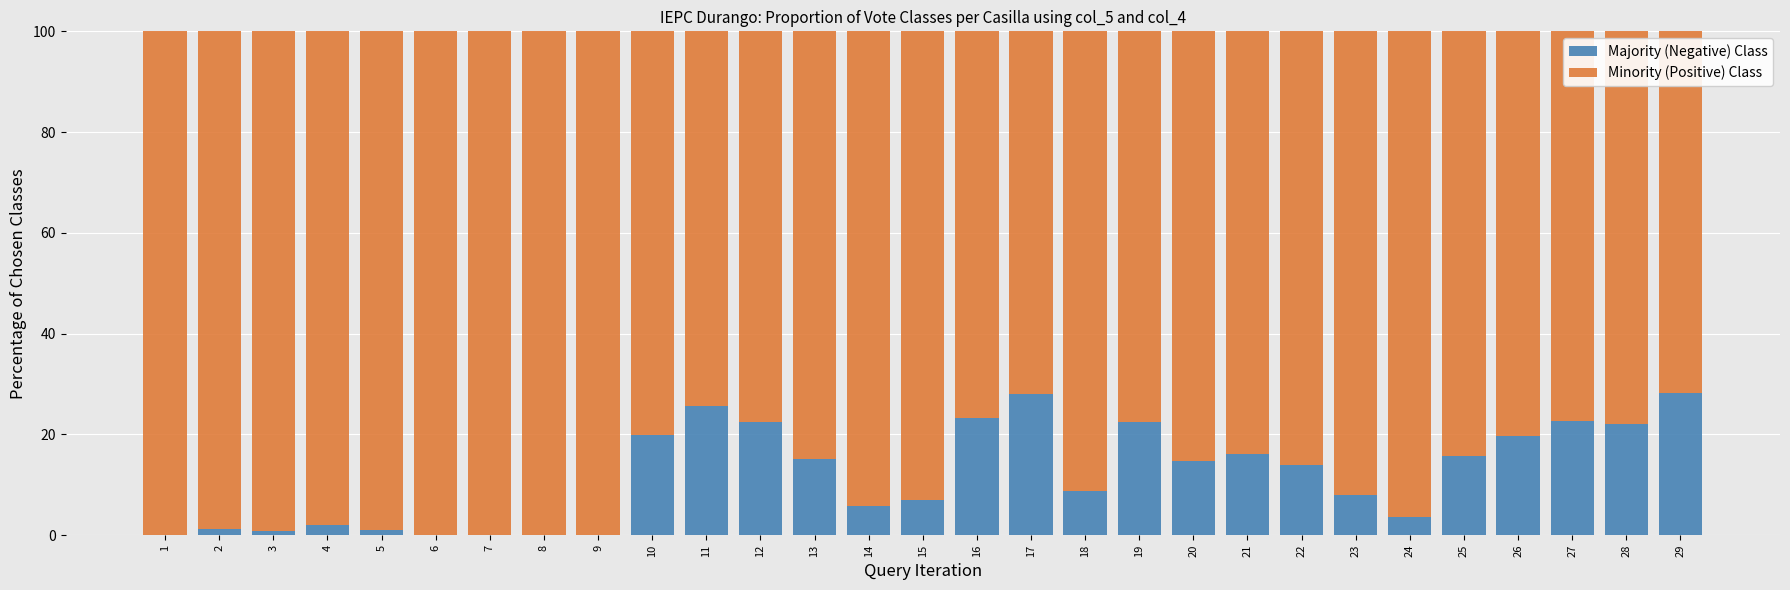

What are all the series names shown in the legend?

Majority (Negative) Class, Minority (Positive) Class